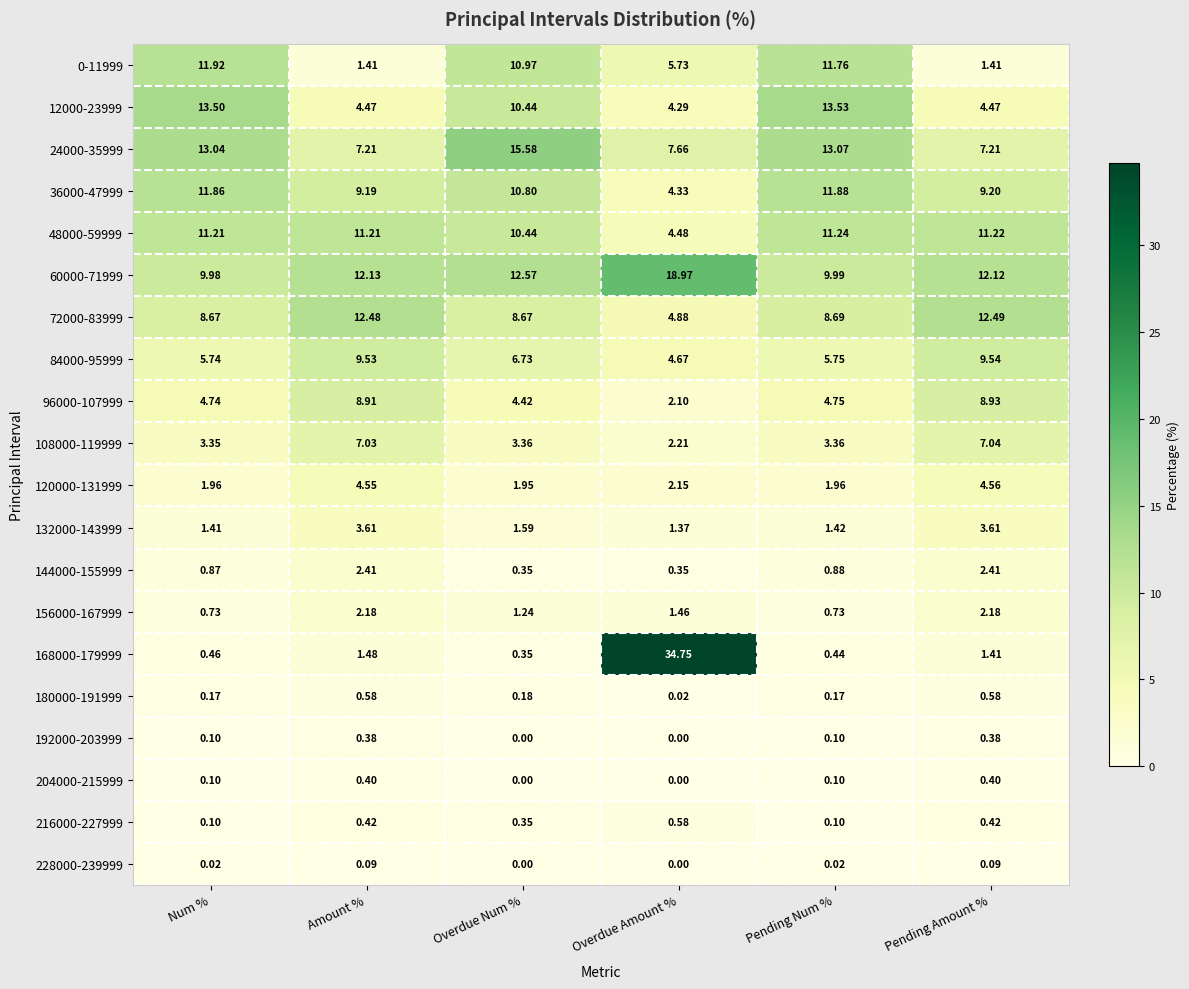

Where does the 84000-95999 series first go above 6?

Amount %